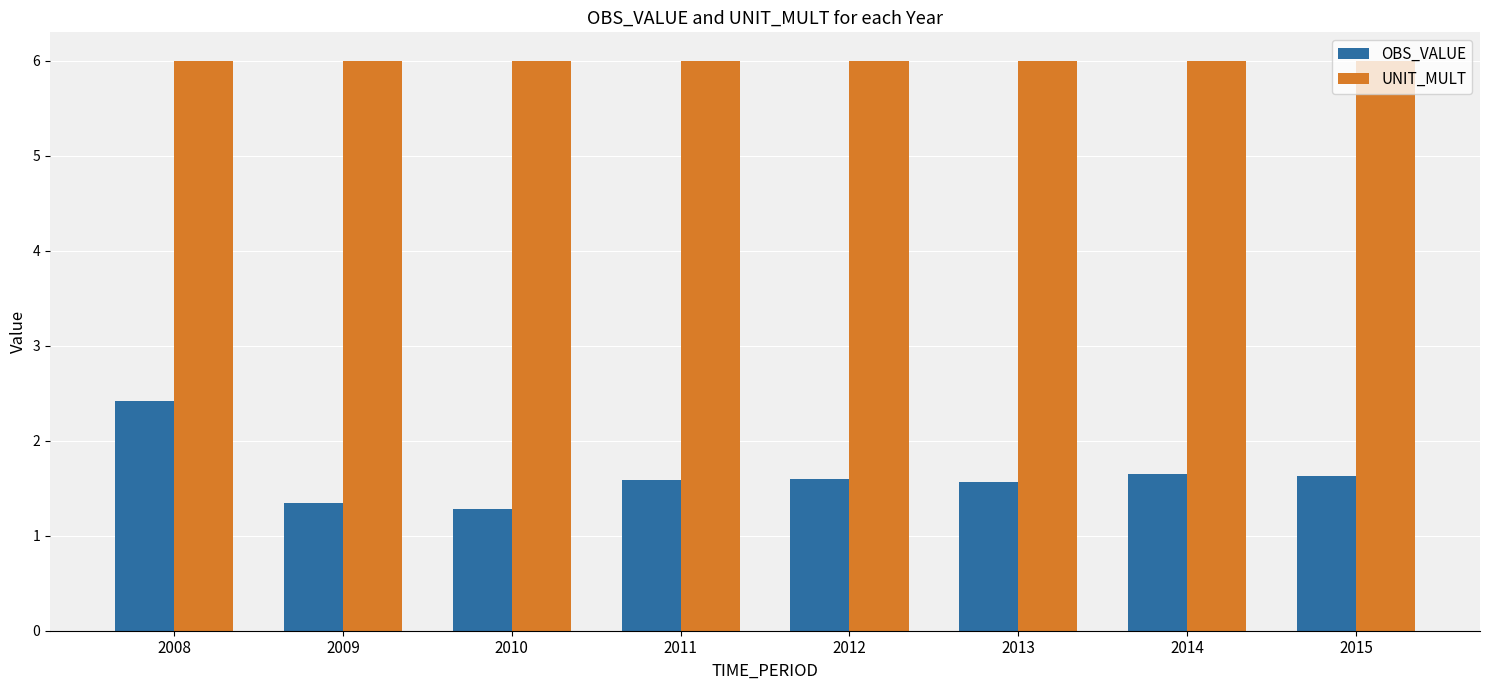

Which category has the highest value in the OBS_VALUE series?

2008